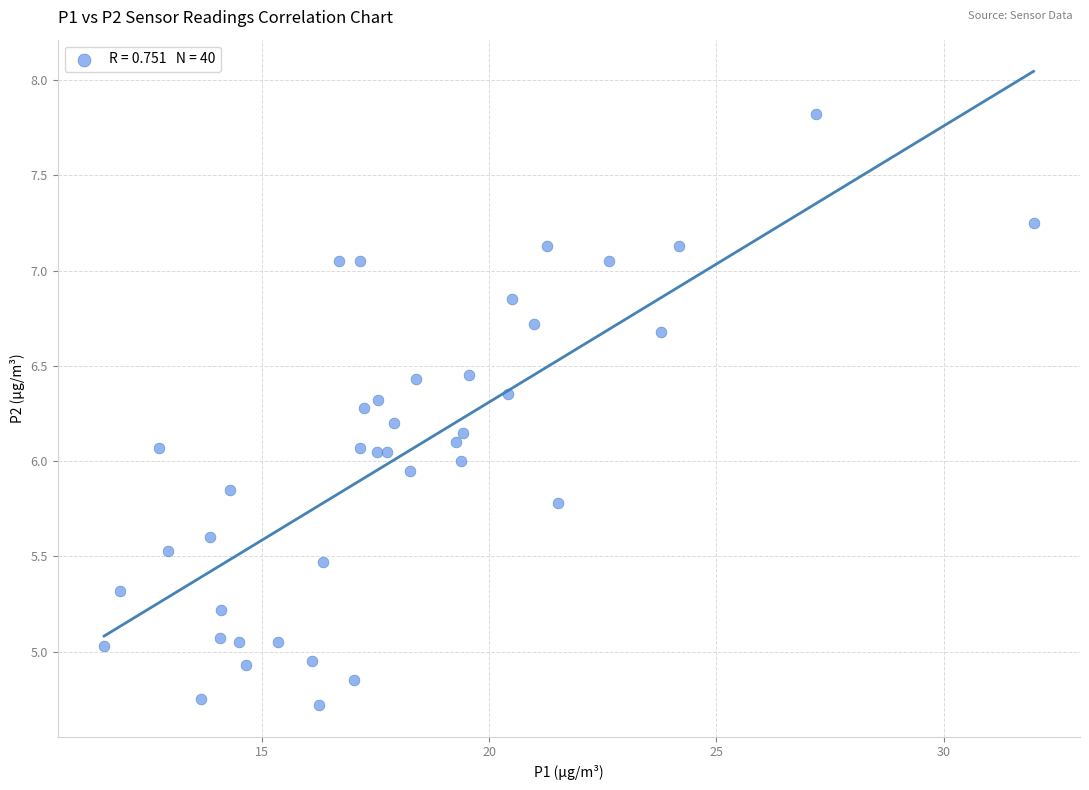

What is the range of X values (max minus min)?

20.5